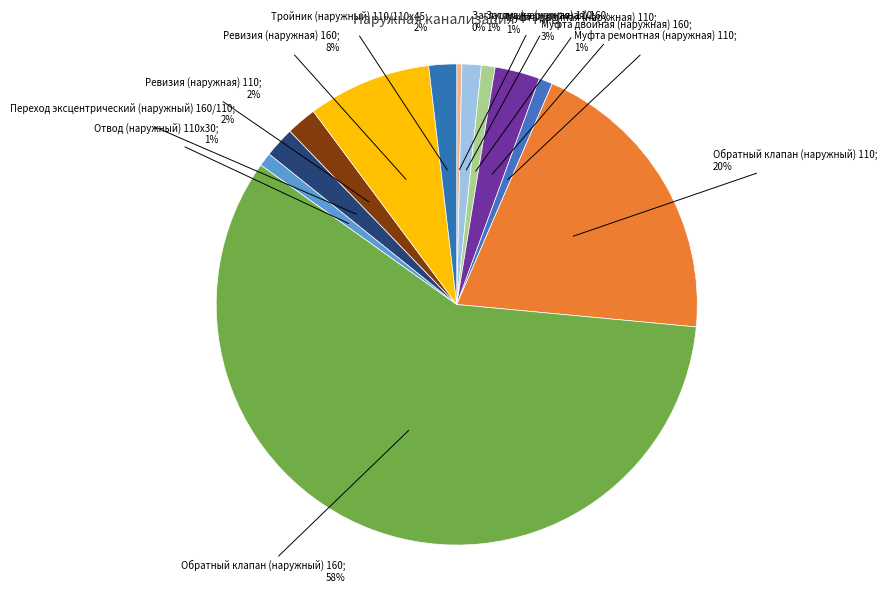

How many slices are in this pie chart?

12